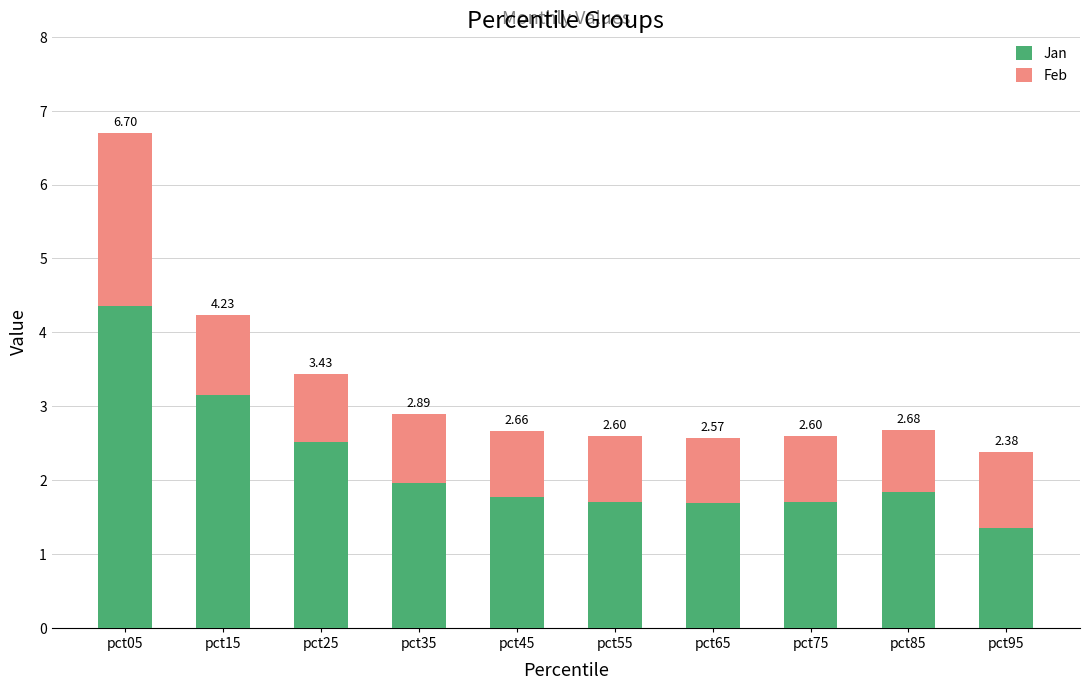

What are all the series names shown in the legend?

Jan, Feb